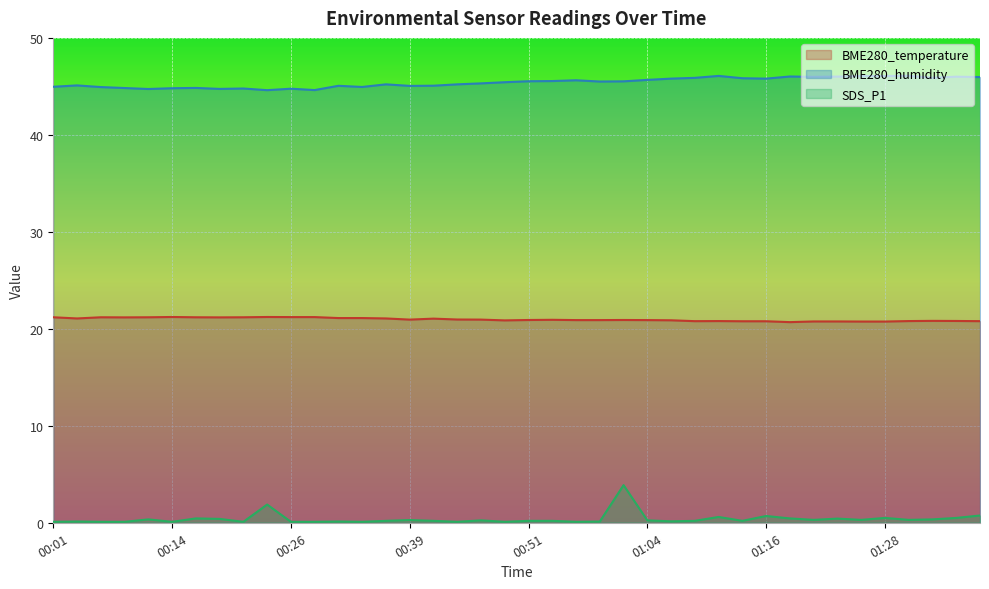

What is the minimum value for BME280_humidity?

44.6